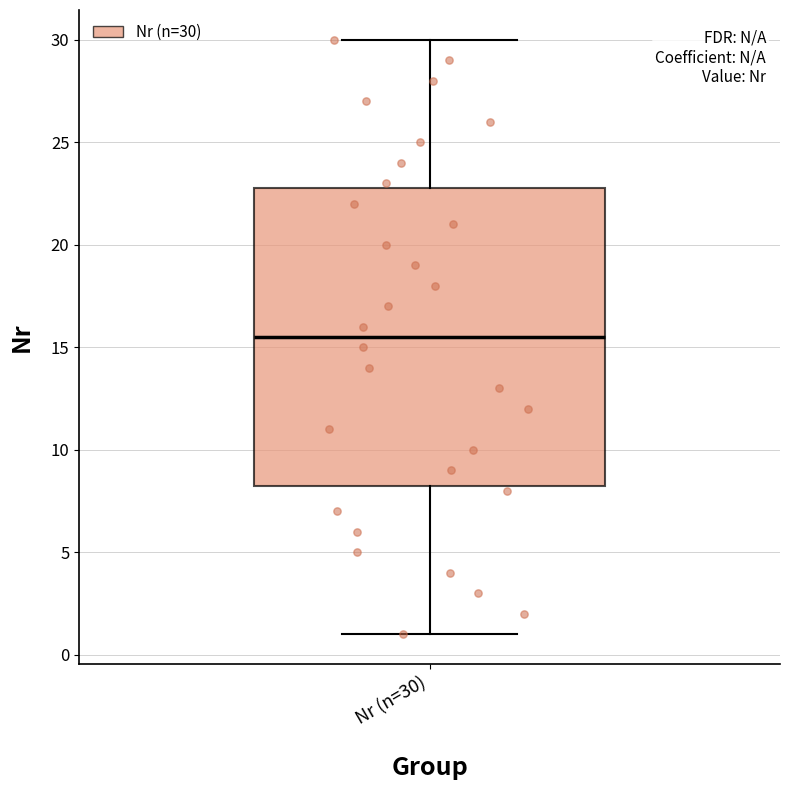

Read this box plot against the y-axis: the position of the median line, the range covered by the box, and the ends of both whiskers. The values are not printed on the chart, so give them approximately, as read against the axis.

median 15.5, box 8.5 to 23.0, whiskers 1.0 to 30.0